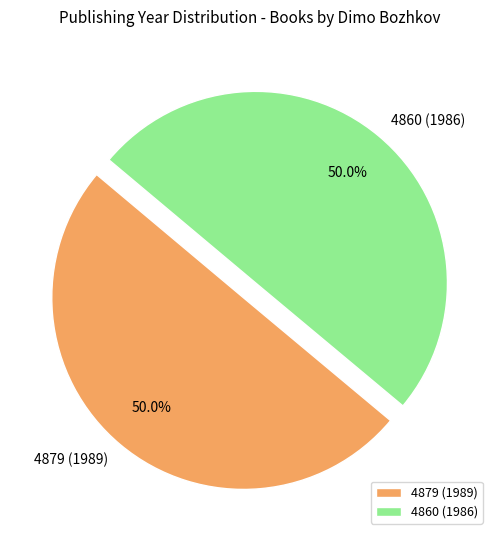

Combined, what portion of the pie is 4879 (1989) and 4860 (1986)?

100.0%